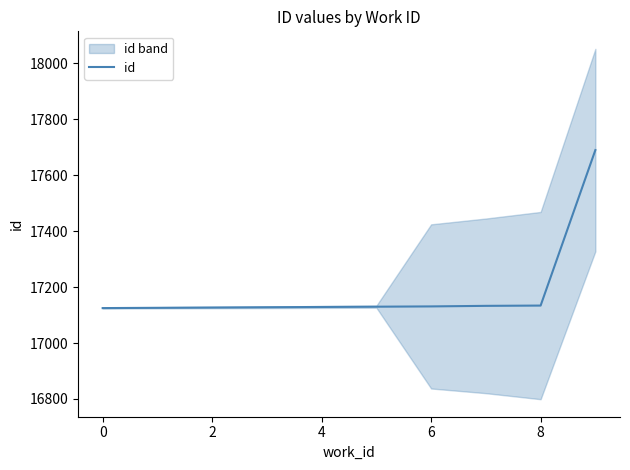

Does the chart display data point markers on the line(s)?

No